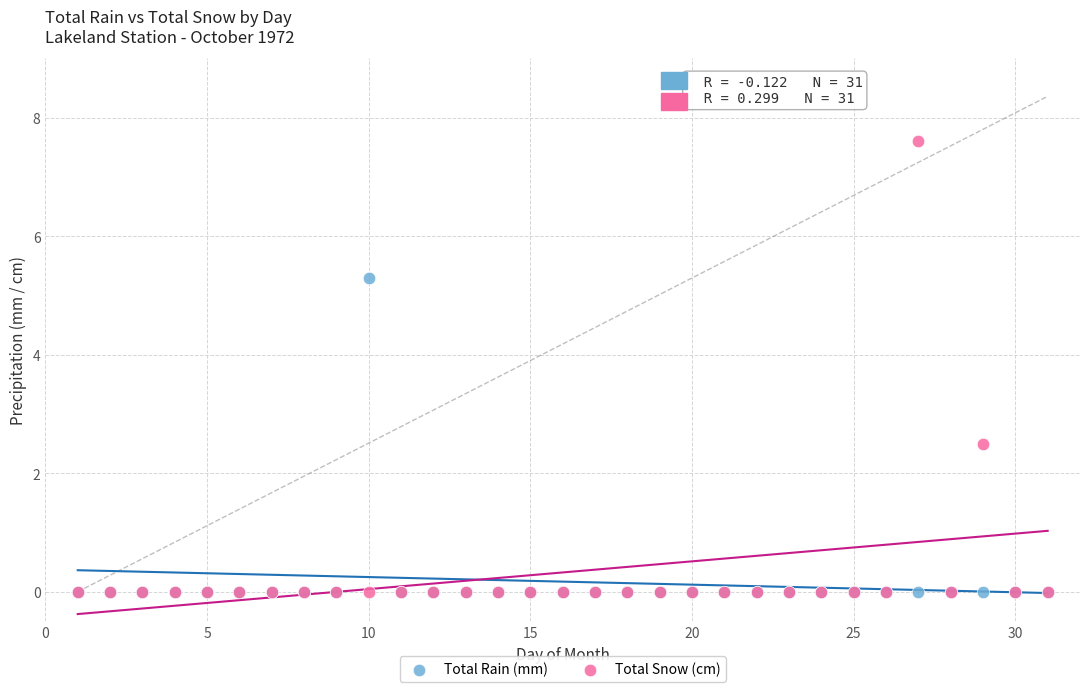

What are all the series names shown in the legend?

Total Rain (mm), Total Snow (cm)